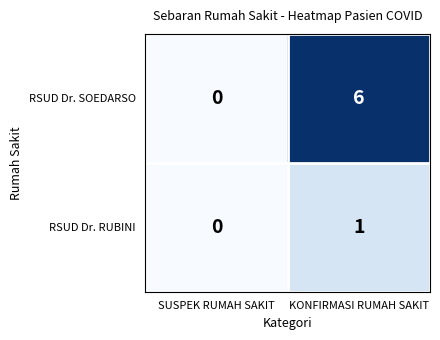

What is the average value of the RSUD Dr. SOEDARSO series?

3